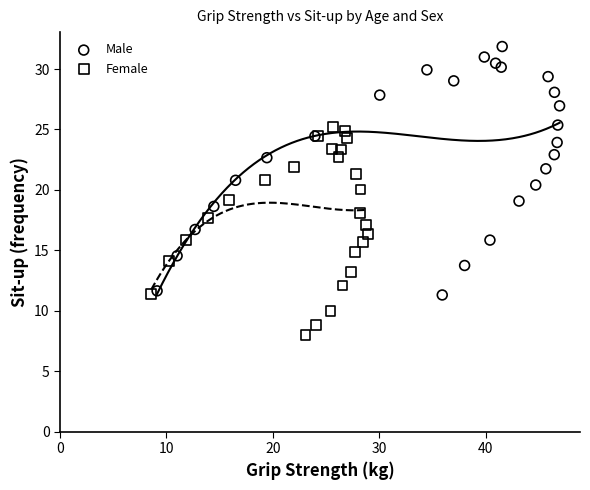

Which series has the widest spread of Y values?

Male